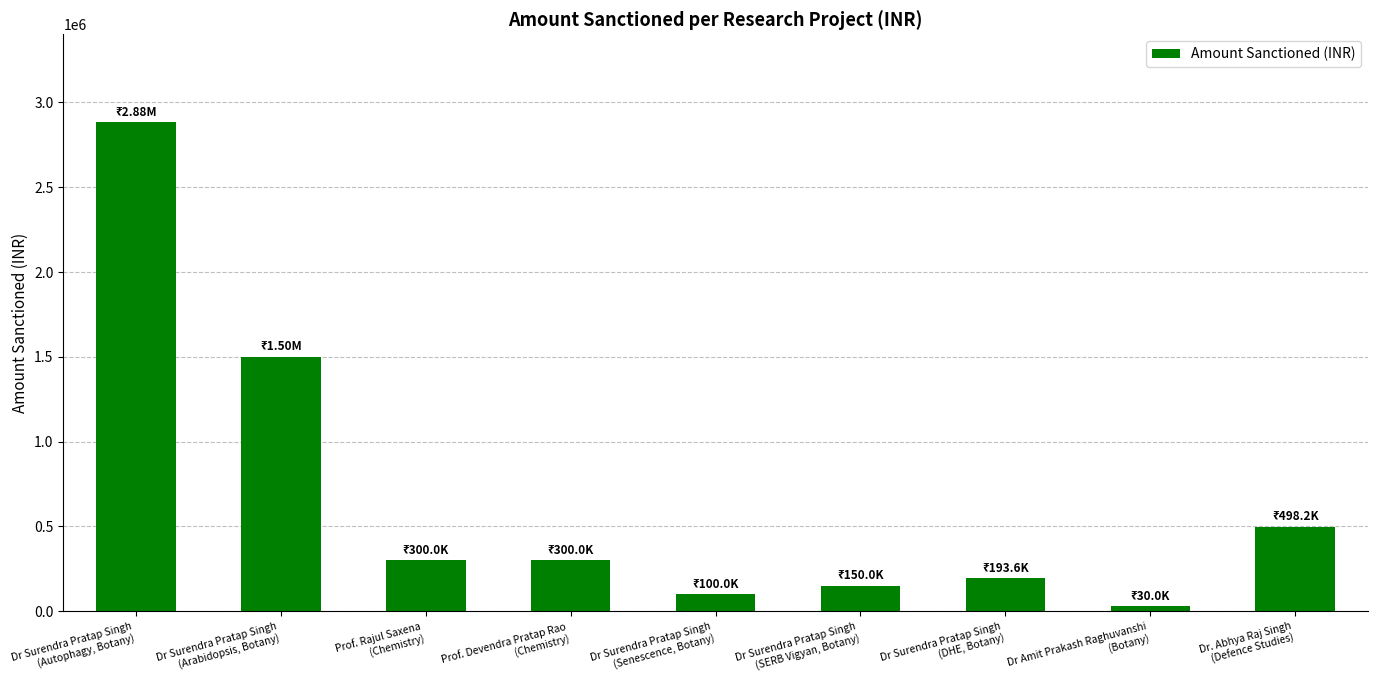

What is the change in value from Dr Surendra Pratap Singh
(Arabidopsis, Botany) to Dr. Abhya Raj Singh
(Defence Studies)?

-1001800